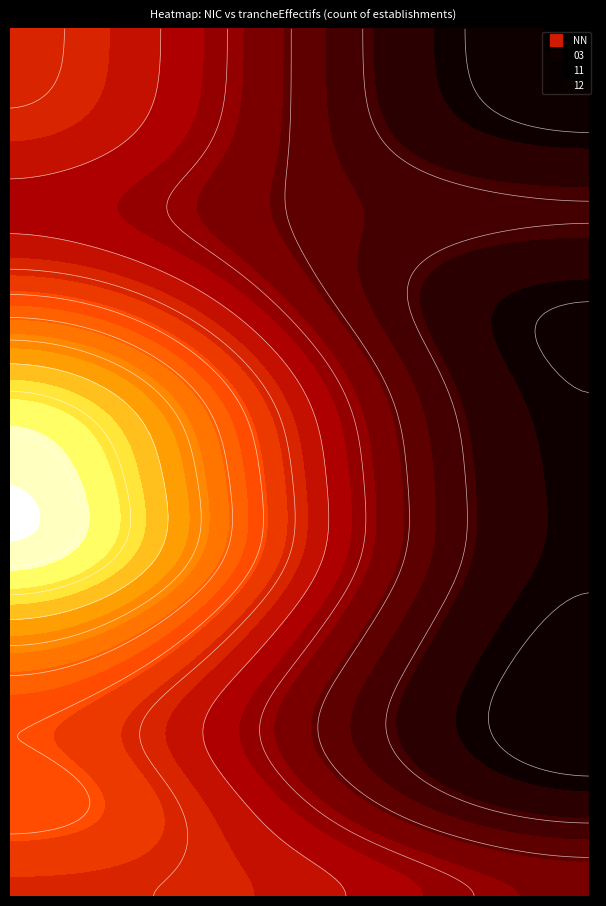

What is the total value across all series at 11?

1